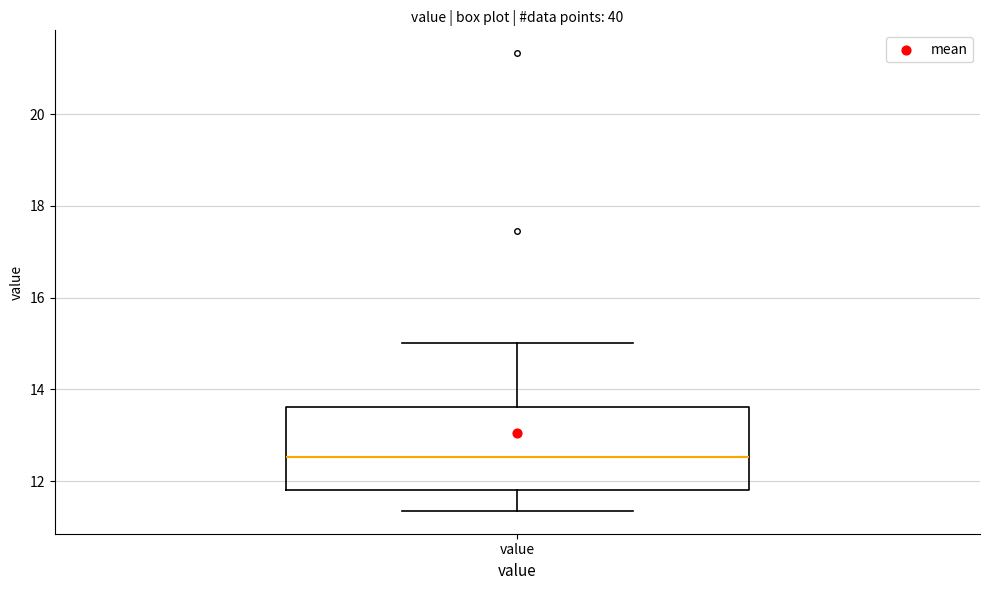

Read this box plot against the y-axis: the position of the median line, the range covered by the box, and the ends of both whiskers. The values are not printed on the chart, so give them approximately, as read against the axis.

median 12.6, box 11.8 to 13.6, whiskers 11.4 to 15.0